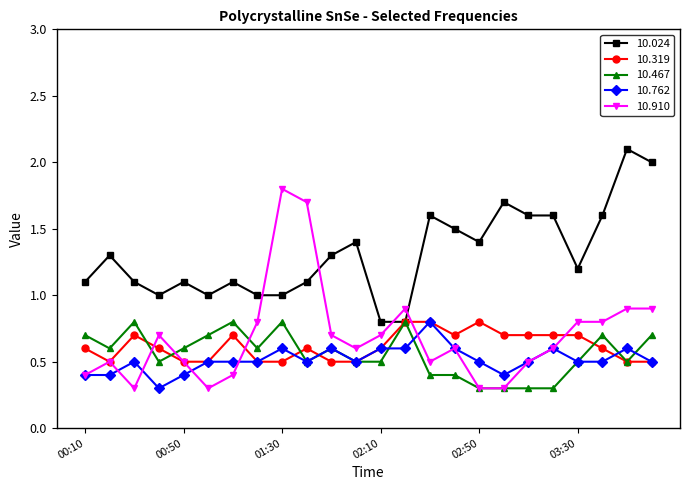

After their last crossing, which series has the higher values: 10.024 or 10.910?

10.024